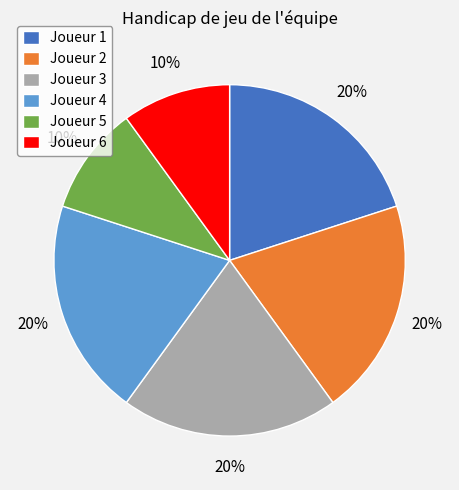

The Joueur 6 slice represents 10% of the pie. True or false?

True